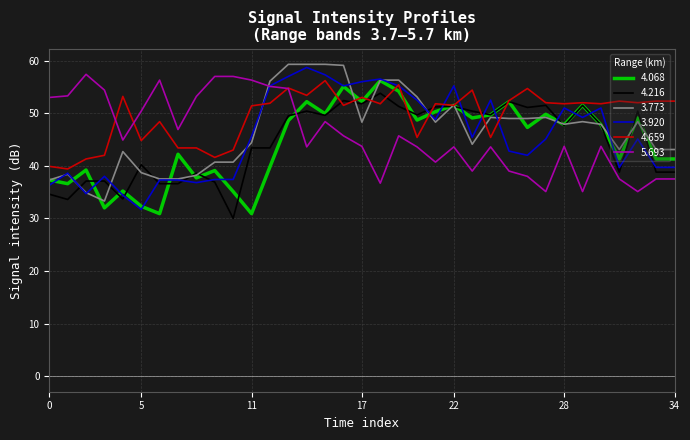

What is the lowest value of the 4.659 series?

39.4